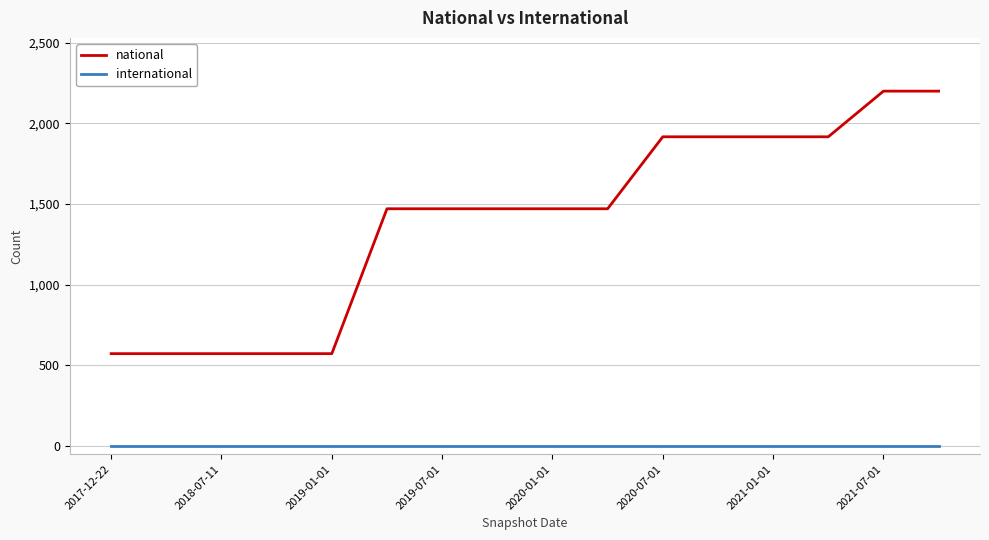

What is the maximum value shown in the chart?

2200